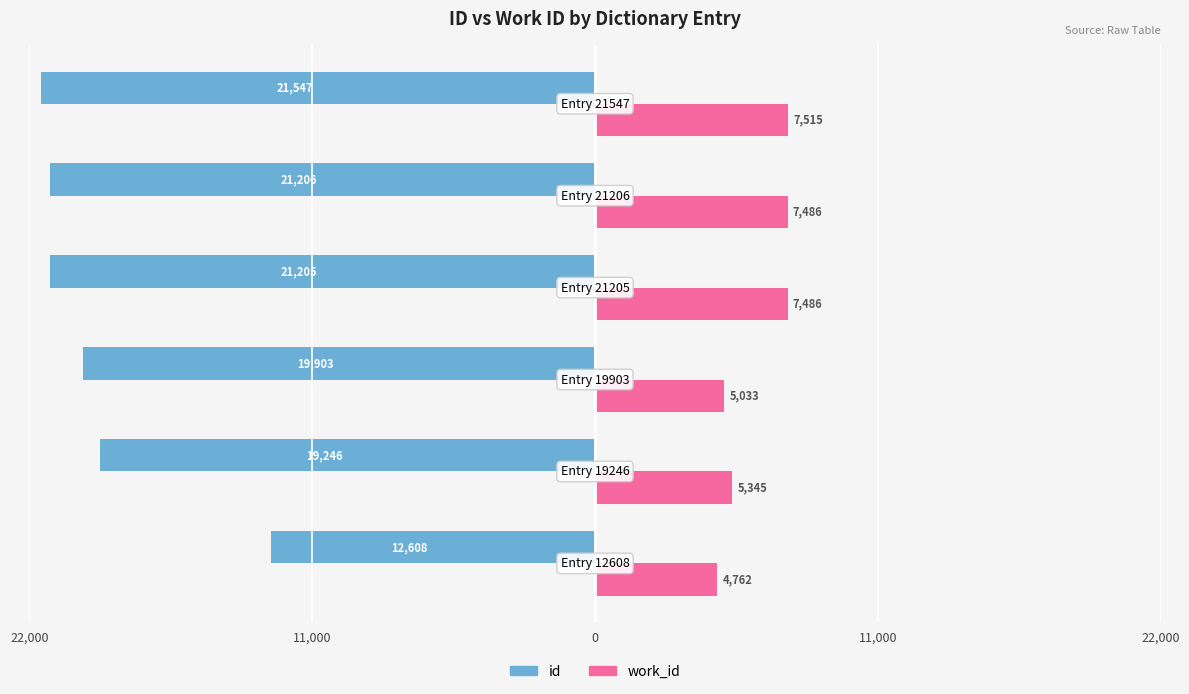

What are all the series names shown in the legend?

id, work_id